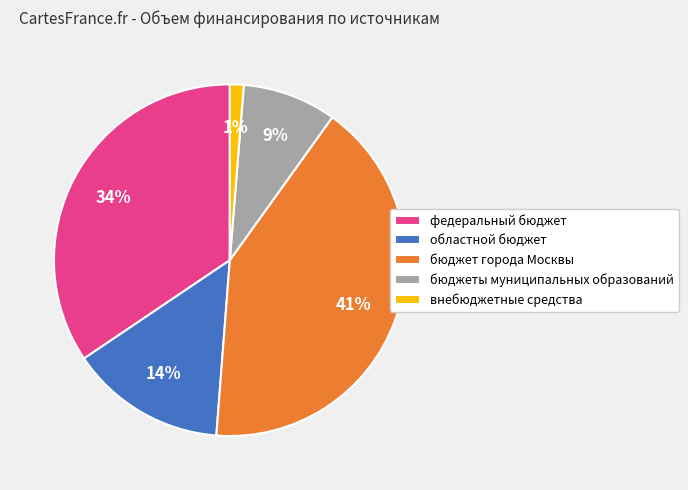

Do областной бюджет and бюджеты муниципальных образований together represent more than half of the pie?

No